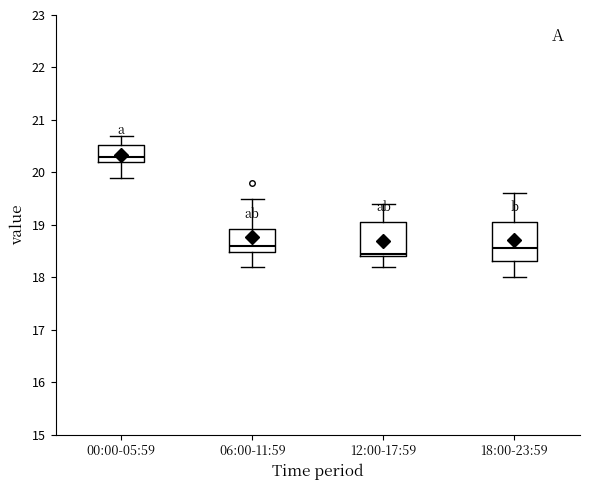

Where does the median line of the box for 18:00-23:59 sit on the y-axis? The values are not printed on the chart, so give them approximately, as read against the axis.

18.6